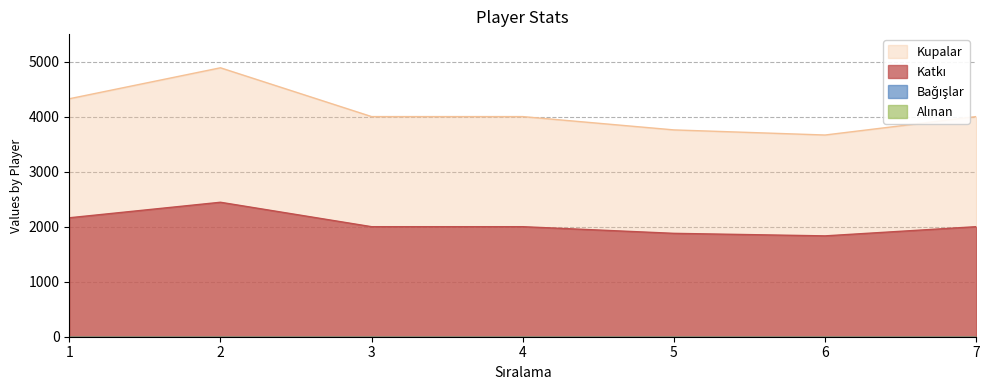

True or false: Kupalar and Katki intersect in this chart.

False